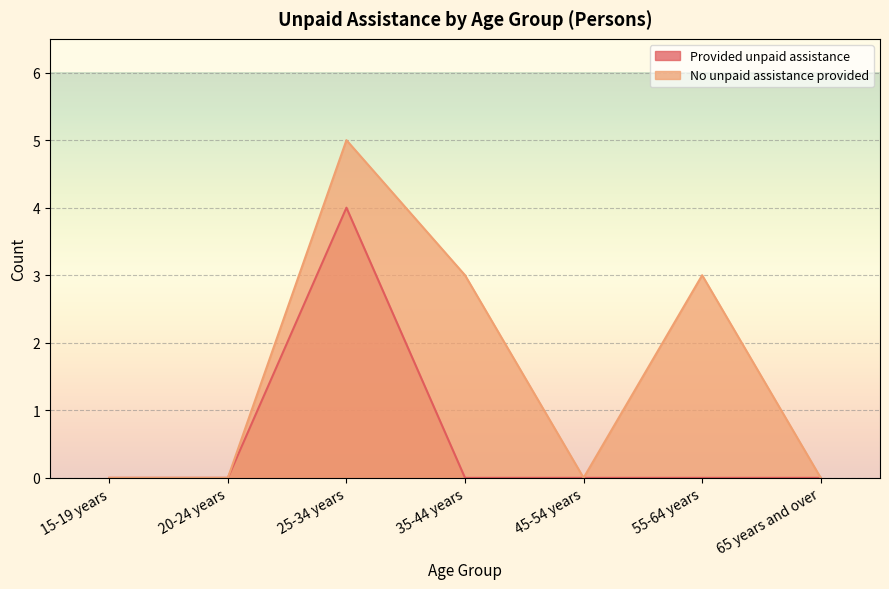

What position from the right is 20-24 years?

6